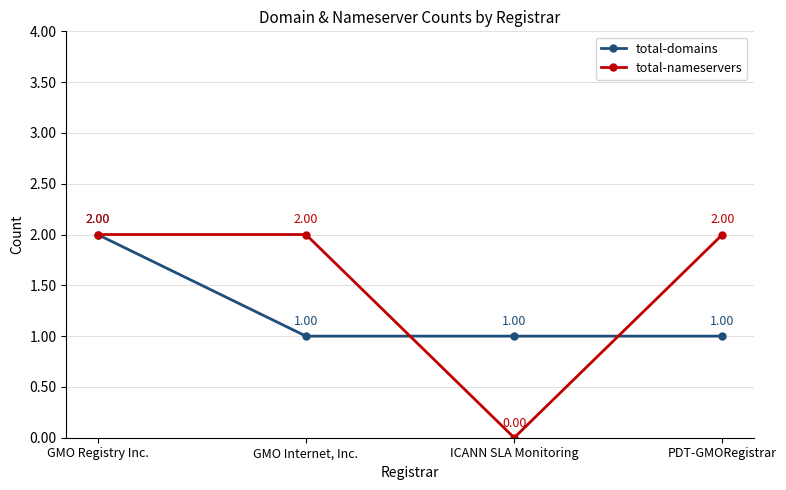

What is the label of the 4th point from the right?

GMO Registry Inc.